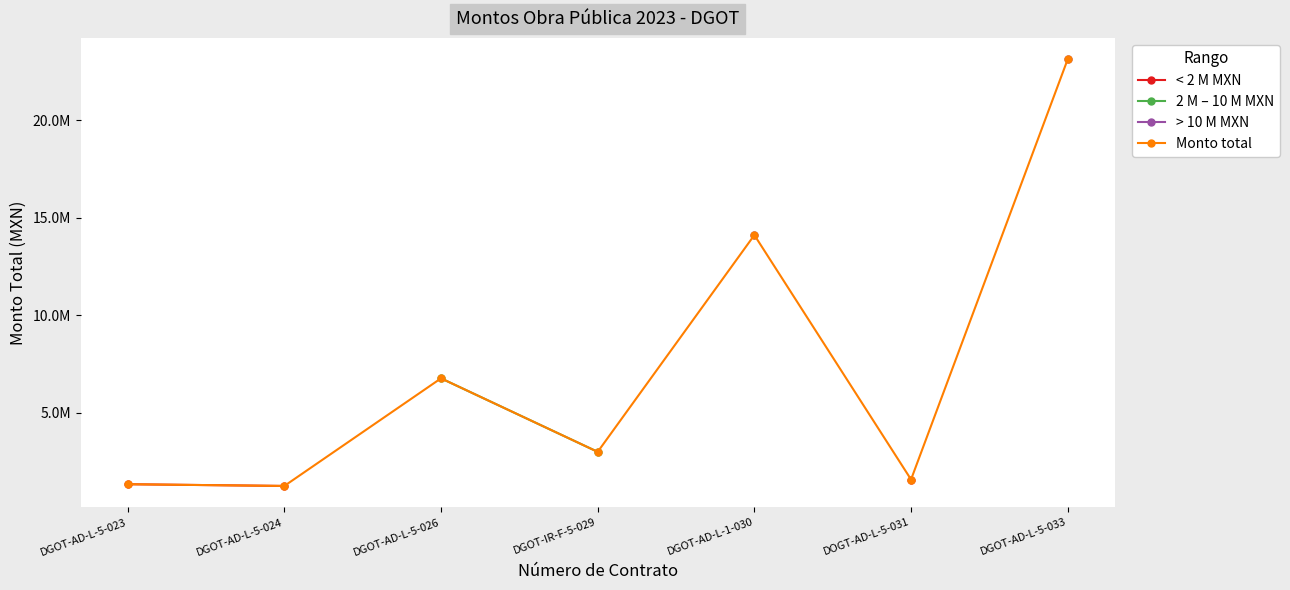

True or false: 2 M – 10 M MXN has more than 2 interior local peaks.

False